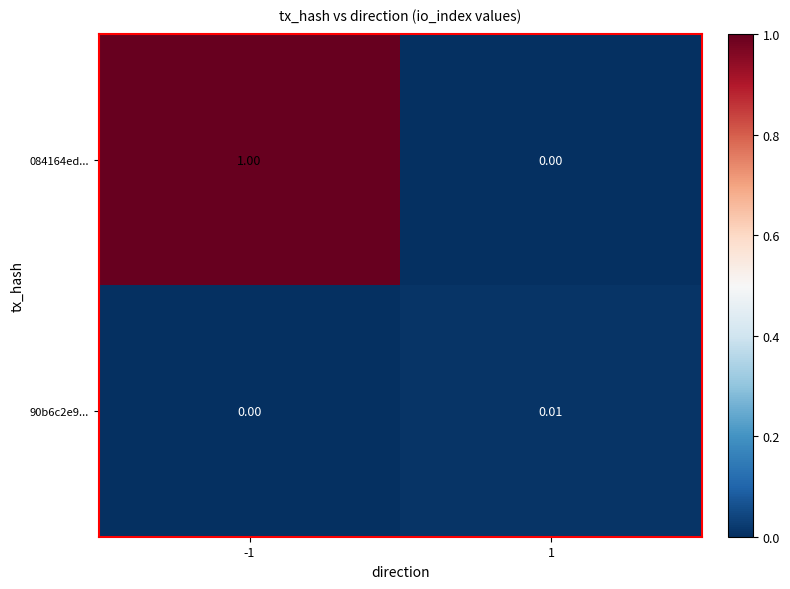

Which series changed the most between -1 and 1?

084164ed...